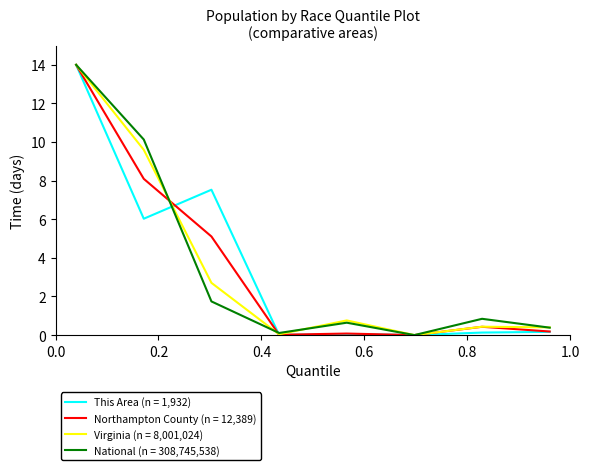

What is the maximum value shown in the chart?

14.0